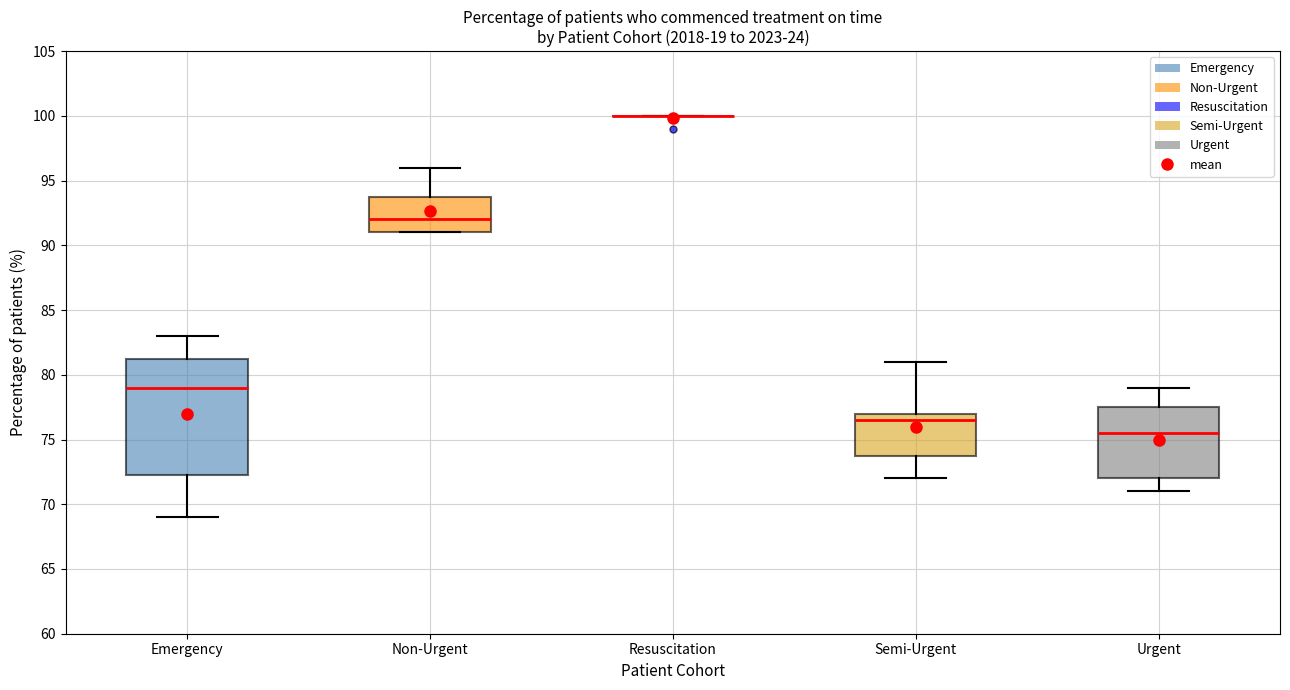

Reading left to right, transcribe this box plot: for each box, give where its median line is, the range the box spans, and where its two whiskers end, as read against the y-axis. The values are not printed on the chart, so give them approximately, as read against the axis.

Emergency: median 79.0, box 72.5 to 81.5, whiskers 69.0 to 83.0
Non-Urgent: median 92.0, box 91.0 to 94.0, whiskers 91.0 to 96.0
Resuscitation: box collapsed to a line at 100.0, whiskers 100.0 to 100.0
Semi-Urgent: median 76.5, box 74.0 to 77.0, whiskers 72.0 to 81.0
Urgent: median 75.5, box 72.0 to 77.5, whiskers 71.0 to 79.0